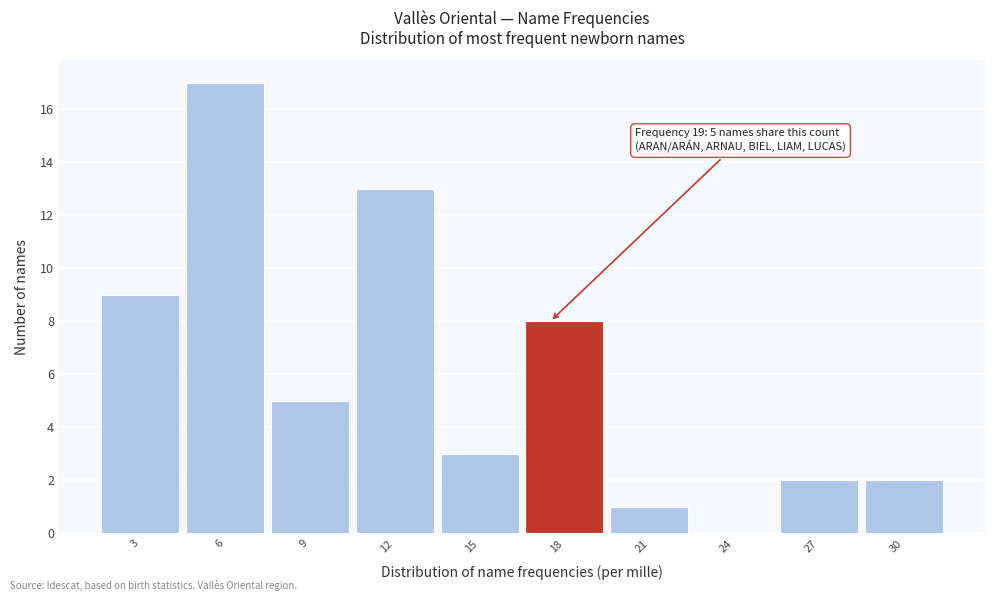

Reading left to right, list all the values displayed in this chart.

3=9	6=17	9=5	12=13	15=3	18=8	21=1	24=0	27=2	30=2